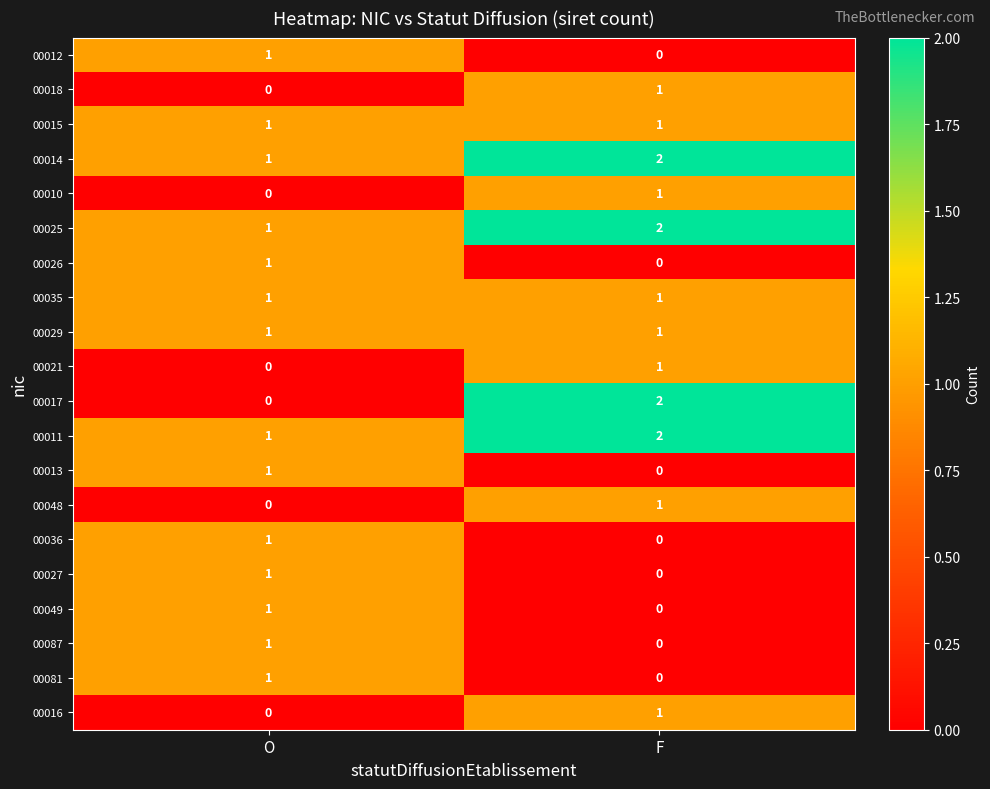

How many categories are shown in the chart?

2